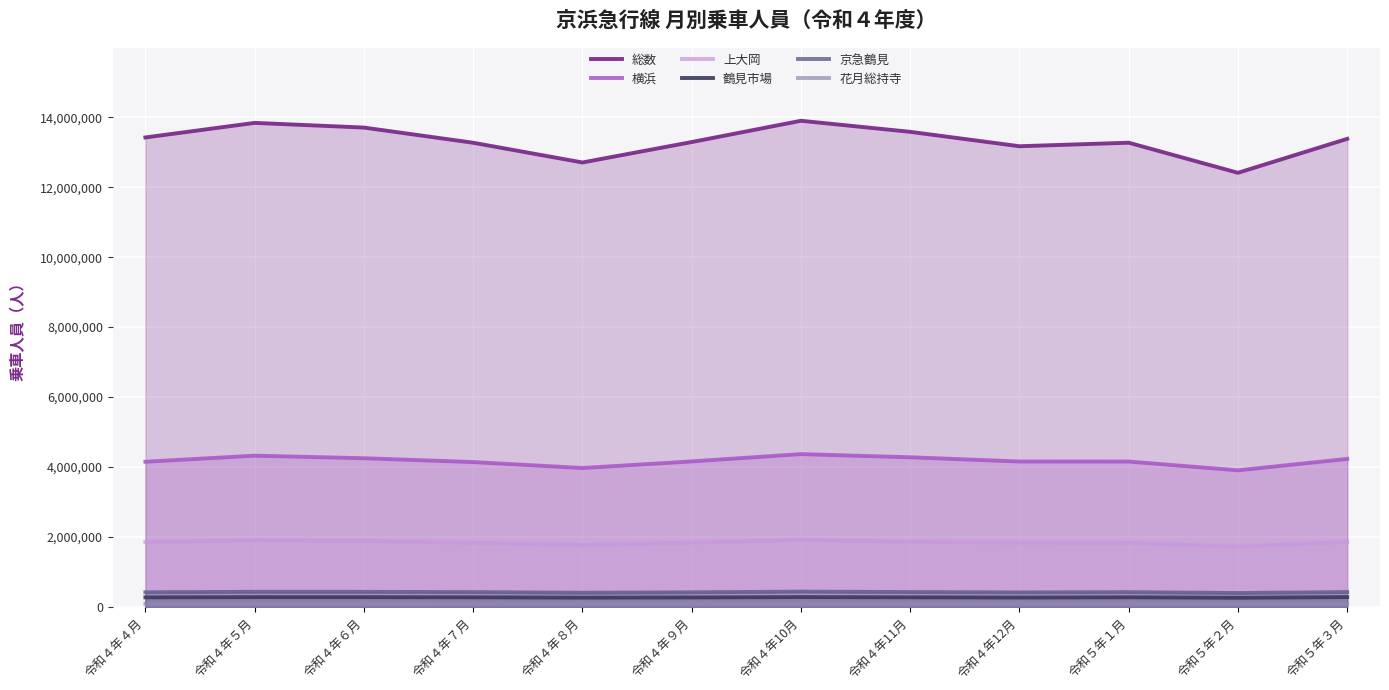

Where is 花月総持寺 nearest to the value 93104?

令和４年12月